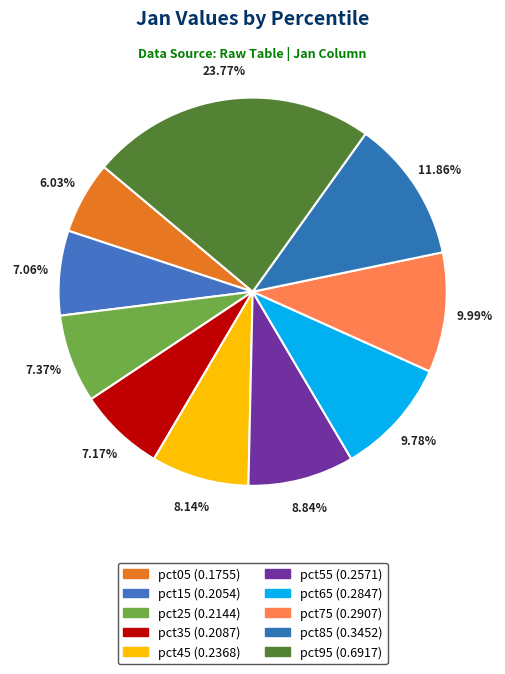

The pct45 slice represents 8% of the pie. True or false?

True